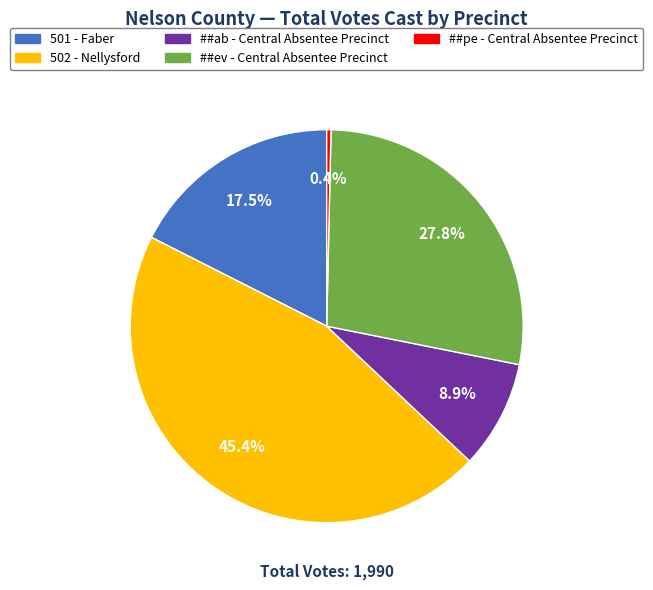

Rank the categories by value from lowest to highest.

##pe - Central Absentee Precinct, ##ab - Central Absentee Precinct, 501 - Faber, ##ev - Central Absentee Precinct, 502 - Nellysford